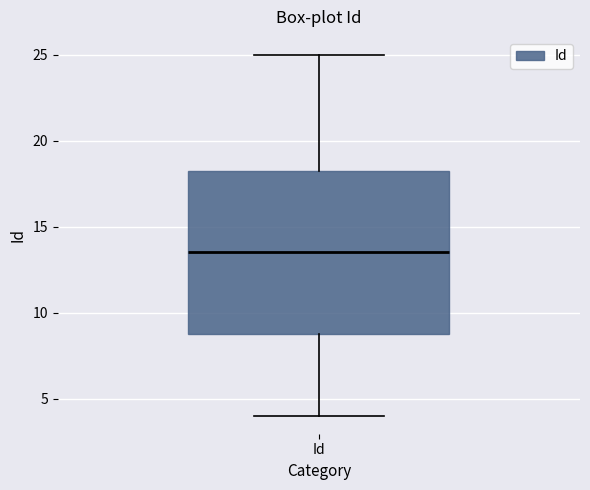

Where is the lower edge of the box for Id on the y-axis? The values are not printed on the chart, so give them approximately, as read against the axis.

9.0